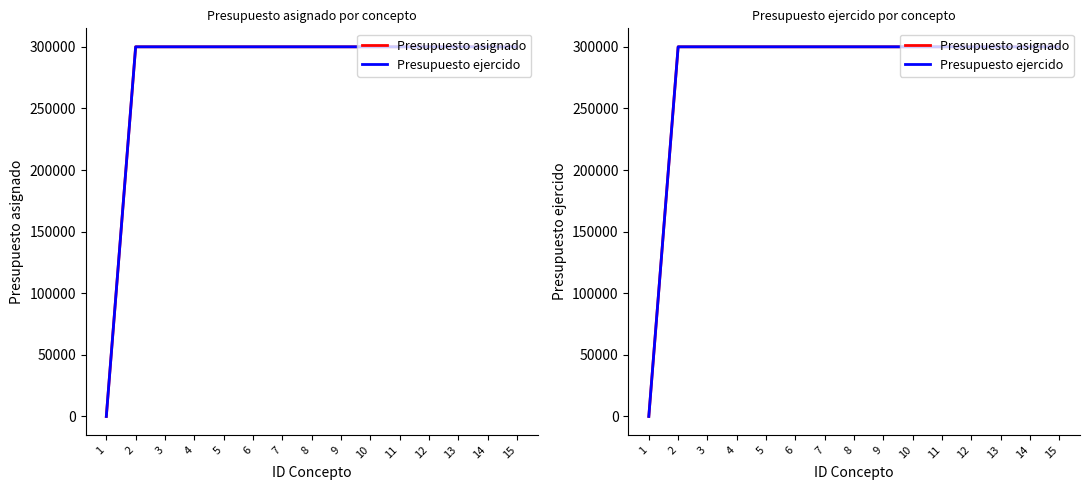

Reading right to left, list all the values displayed in this chart.

Presupuesto asignado: 300000	300000	300000	300000	300000	300000	300000	300000	300000	300000	300000	300000	300000	300000	0
Presupuesto ejercido: 300000	300000	300000	300000	300000	300000	300000	300000	300000	300000	300000	300000	300000	300000	0